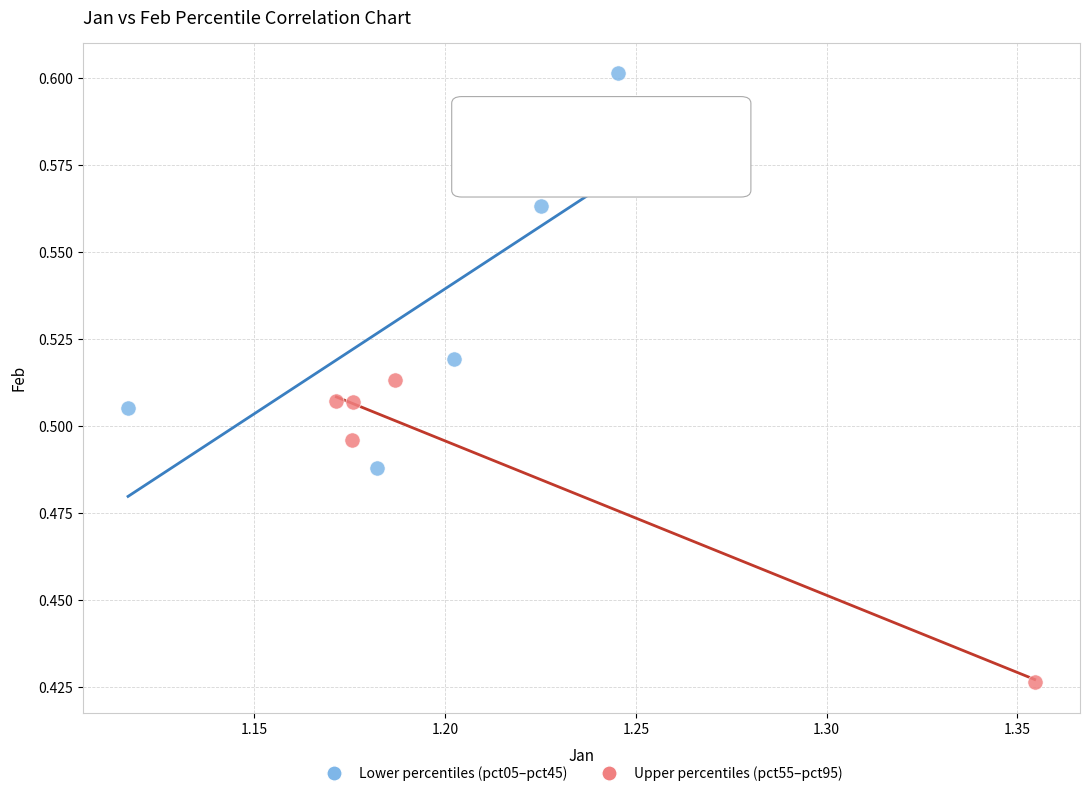

Which series reaches the maximum Y coordinate?

Lower percentiles (pct05–pct45)